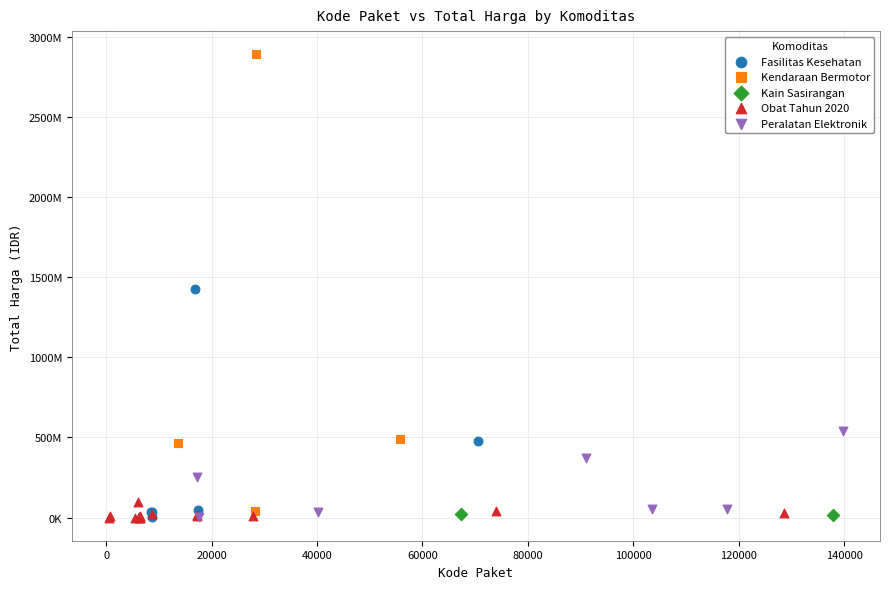

Which series has the largest Y range (max minus min)?

Kendaraan Bermotor